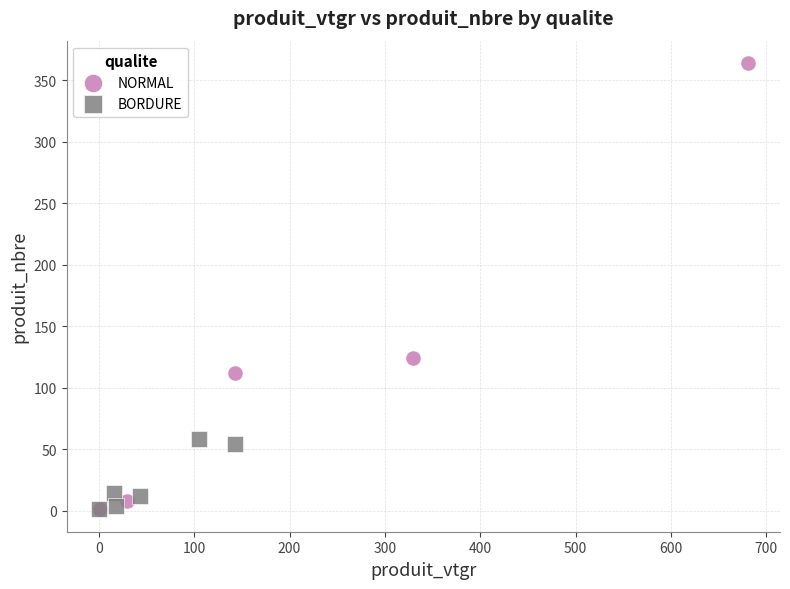

Which series has the largest Y range (max minus min)?

NORMAL